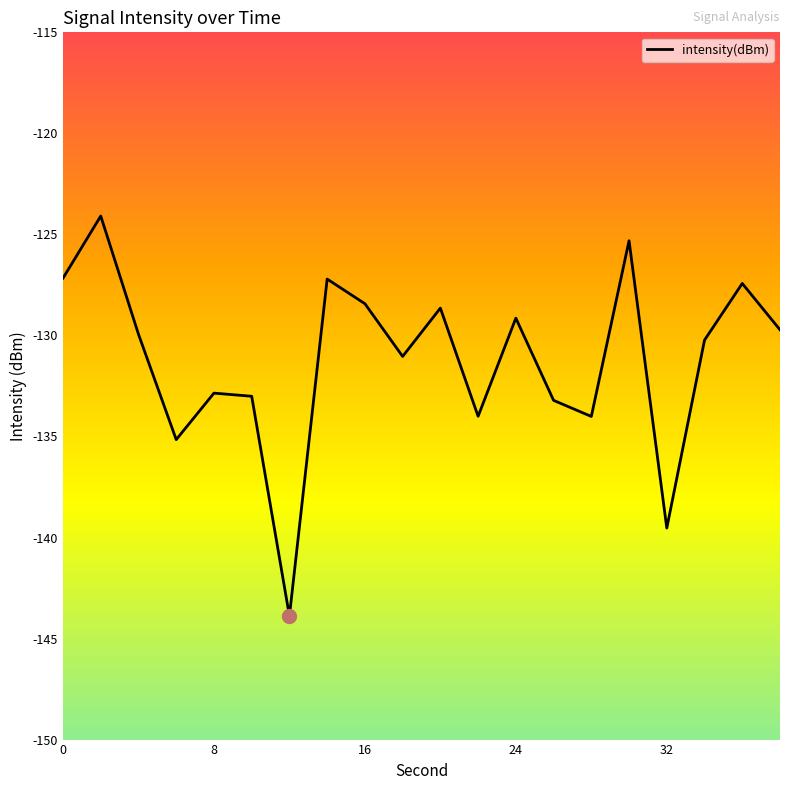

What is the maximum value shown in the chart?

-124.1